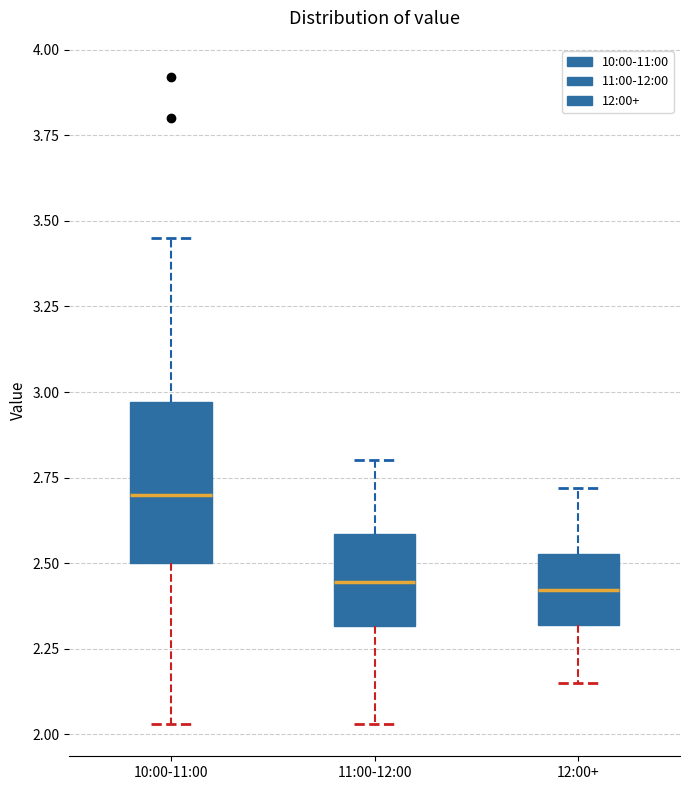

Where is the upper edge of the box for 12:00+ on the y-axis? The values are not printed on the chart, so give them approximately, as read against the axis.

2.55